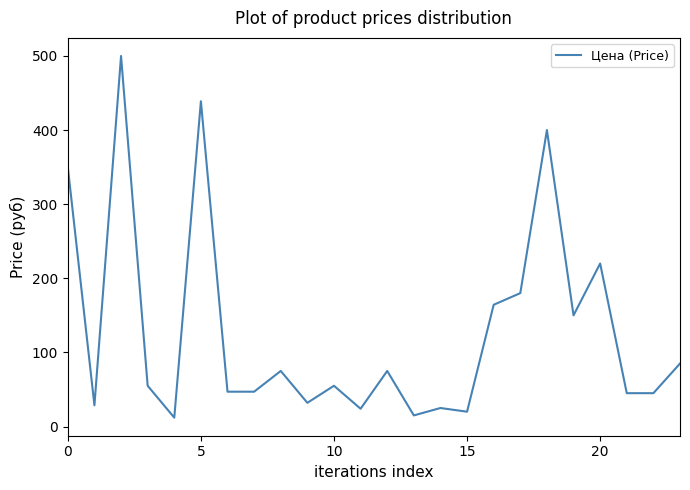

What is the difference between the maximum and minimum values?

488.0